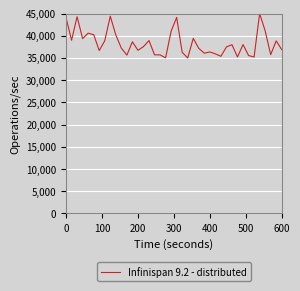

What is the difference between the maximum and minimum values?

10000.0